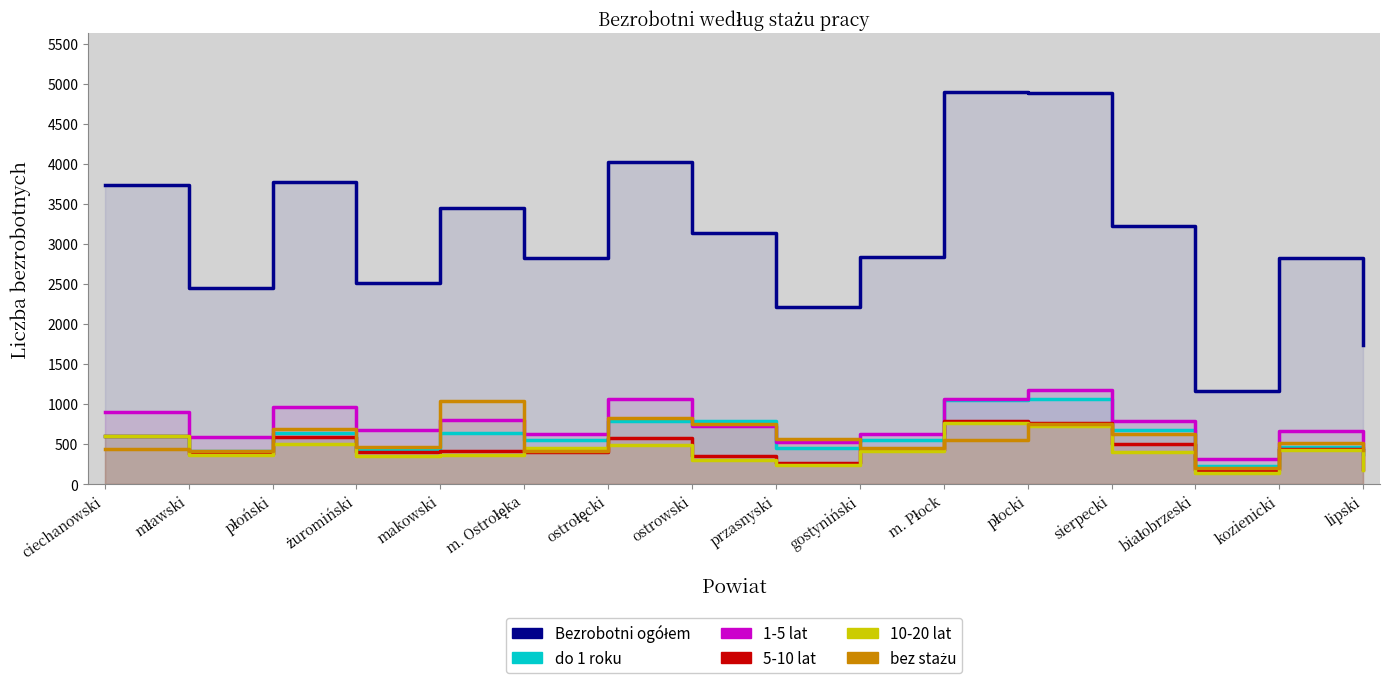

Rank the series at ostrowski from lowest to highest value.

10-20 lat, 5-10 lat, 1-5 lat, bez stażu, do 1 roku, Bezrobotni ogółem